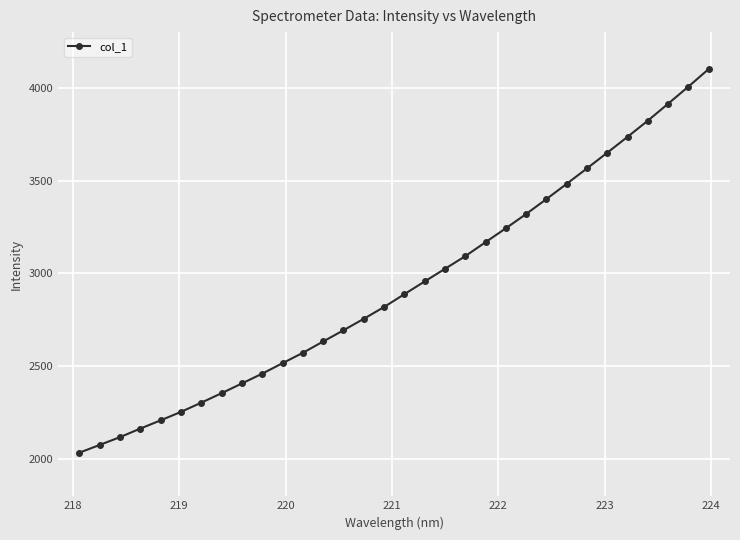

What is the value of the 31st point from the left?

4006.7